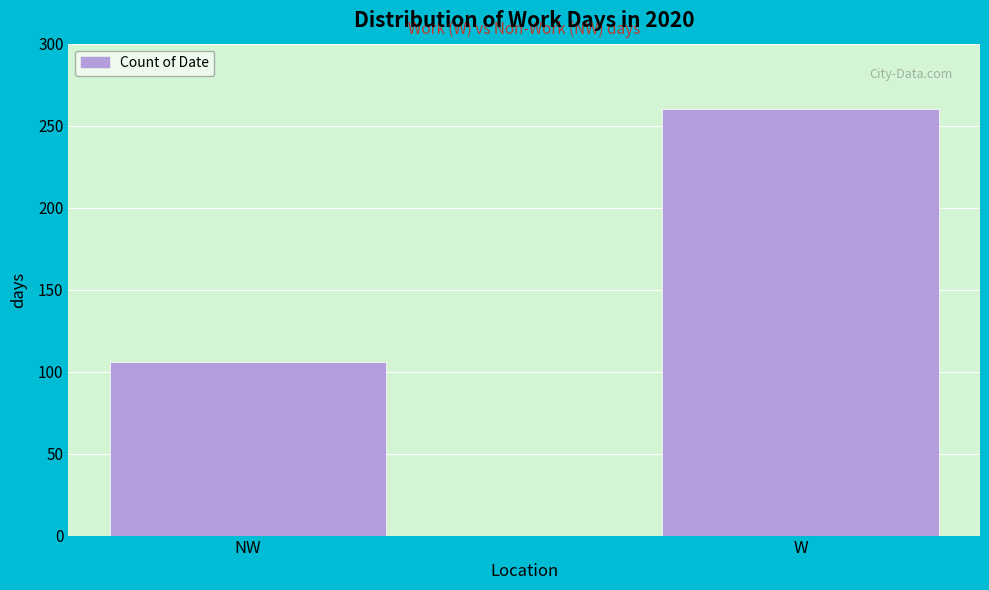

Reading right to left, transcribe all the data shown in this chart.

W=260	NW=106